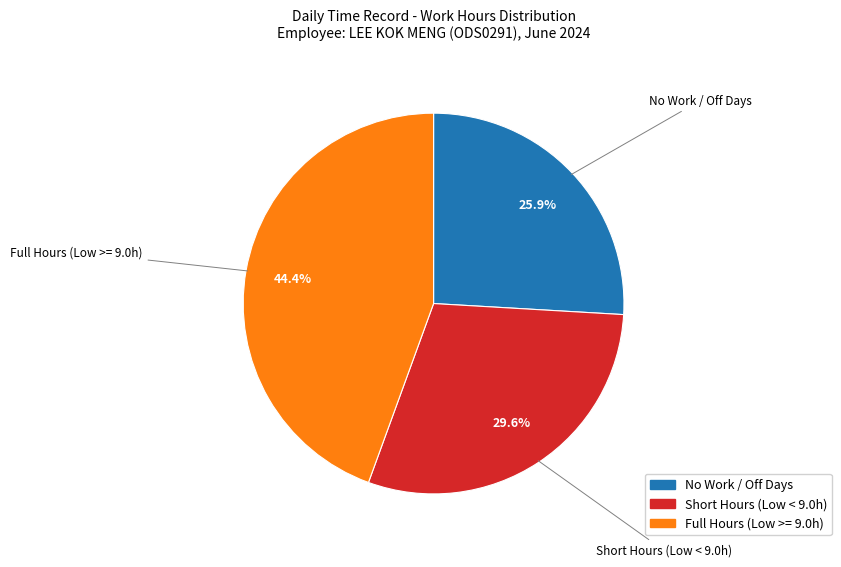

Does any single category account for the majority?

No